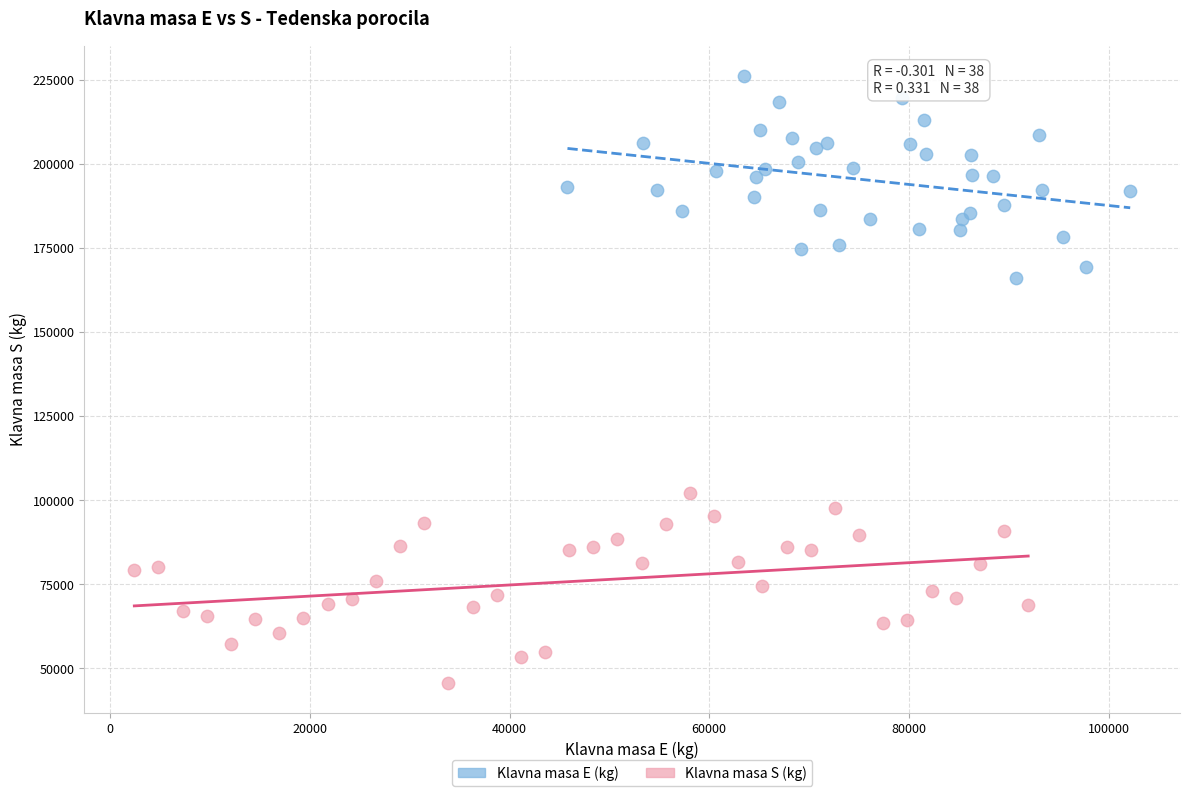

Which series has the largest Y range (max minus min)?

Klavna masa E (kg)